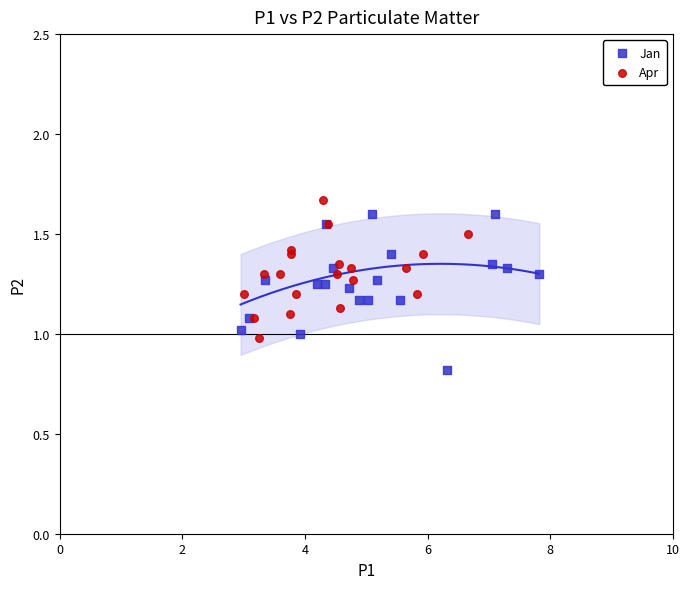

Which series reaches the minimum Y coordinate?

Jan